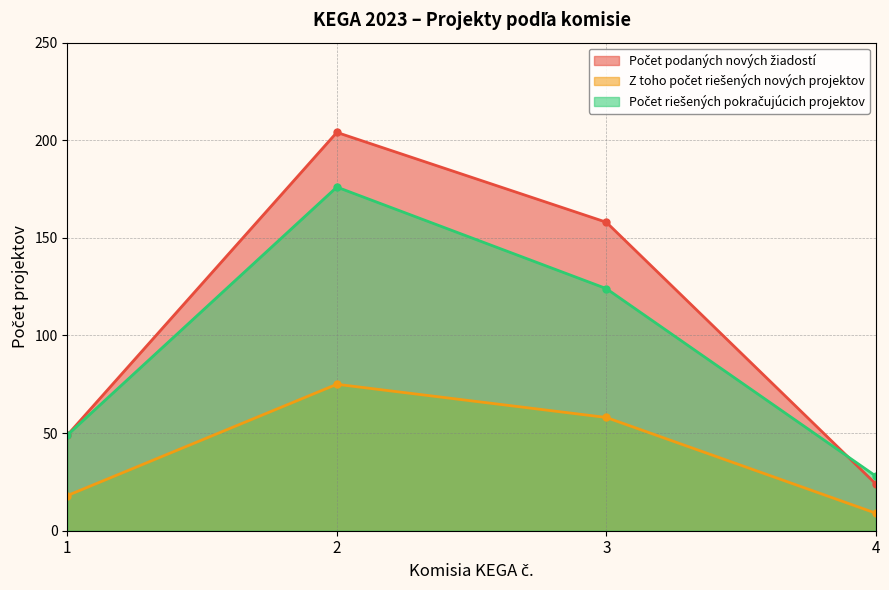

True or false: Počet riešených pokračujúcich projektov and Z toho počet riešených nových projektov intersect in this chart.

False